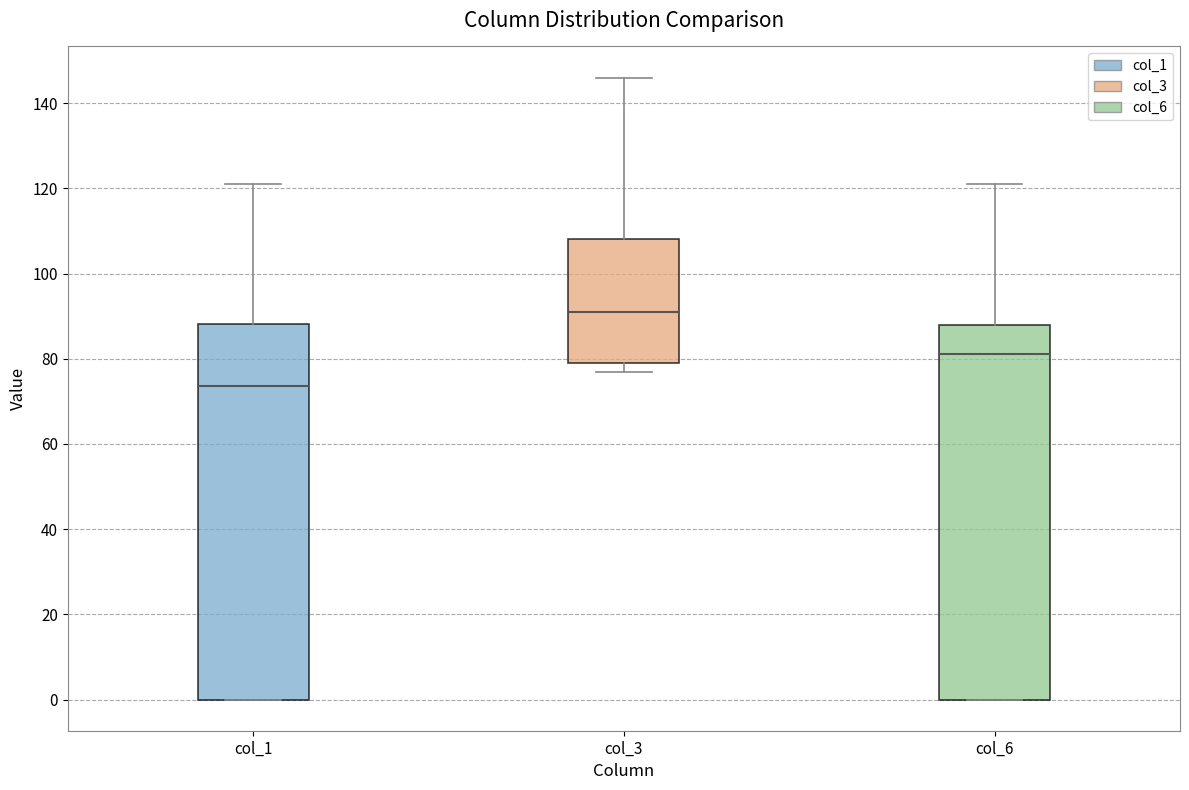

Reading left to right, read every box against the y-axis: the position of its median line, the range the box covers, and the ends of its whiskers. The values are not printed on the chart, so give them approximately, as read against the axis.

col_1: median 74, box 0 to 88, whiskers 0 to 122
col_3: median 92, box 80 to 108, whiskers 78 to 146
col_6: median 82, box 0 to 88, whiskers 0 to 122